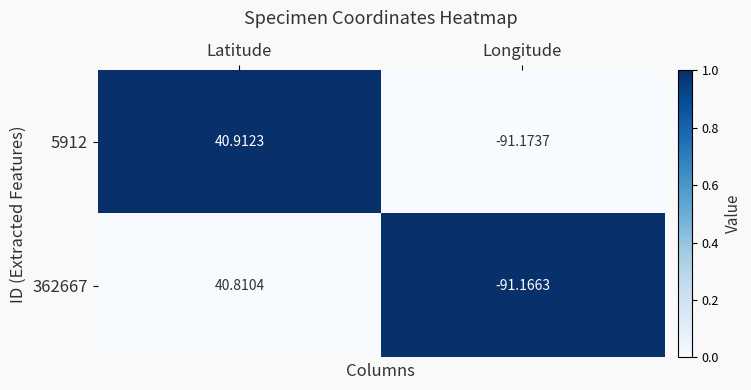

Which category has the highest value across all series?

Latitude